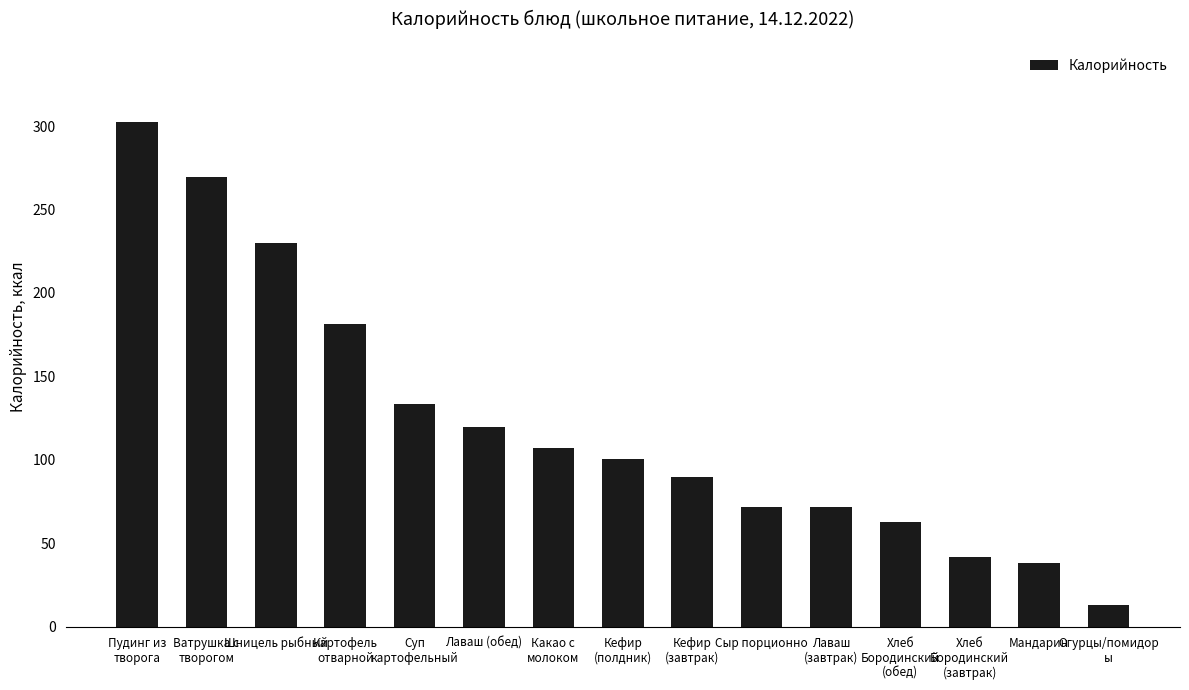

The value at Ватрушка с
творогом is 269.3. True or false?

True